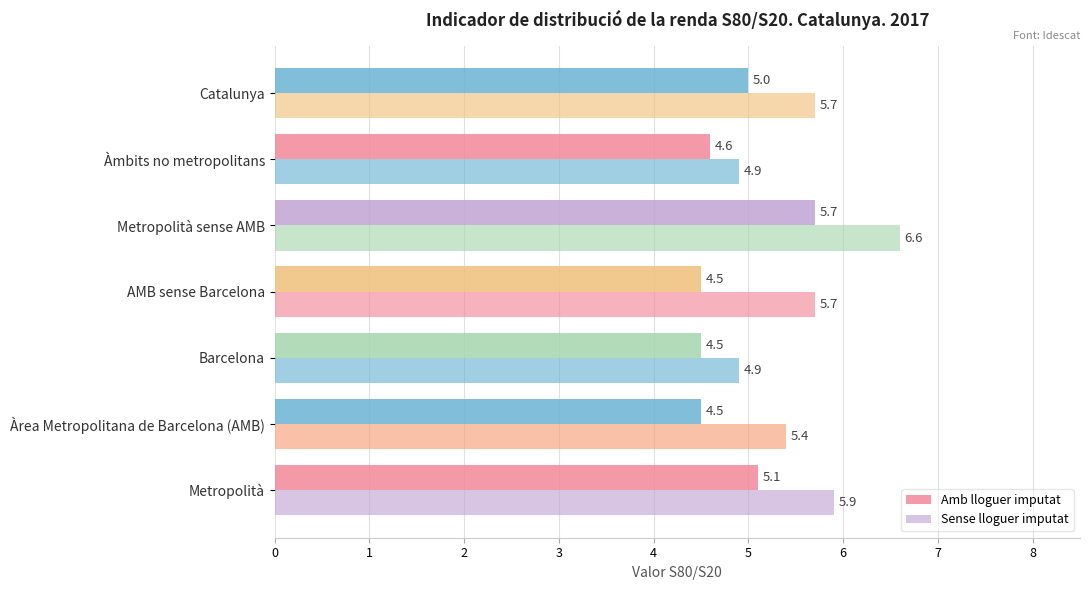

What is the difference between the maximum and minimum values in the Sense lloguer imputat series?

1.7